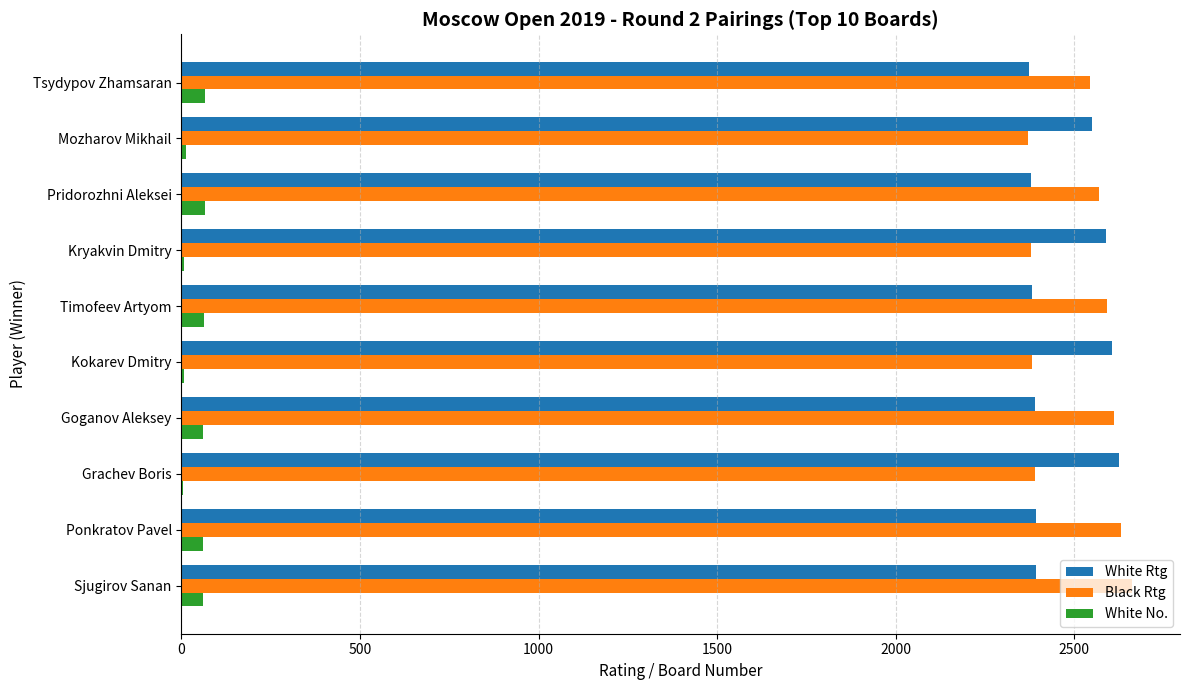

Where is Black Rtg nearest to the value 2517?

Tsydypov Zhamsaran